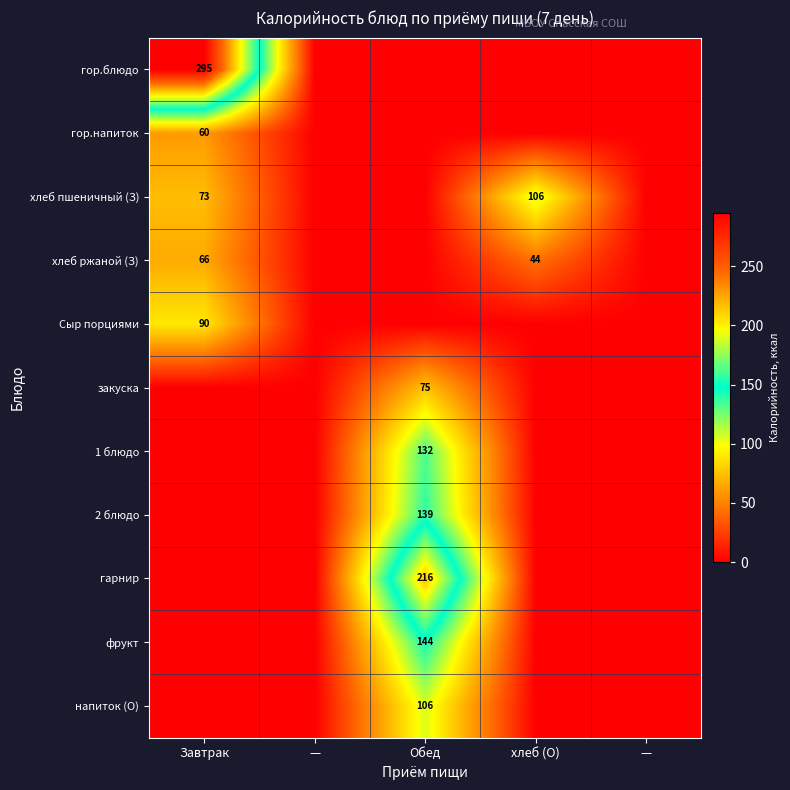

At which category is the sum across all series the highest?

Обед